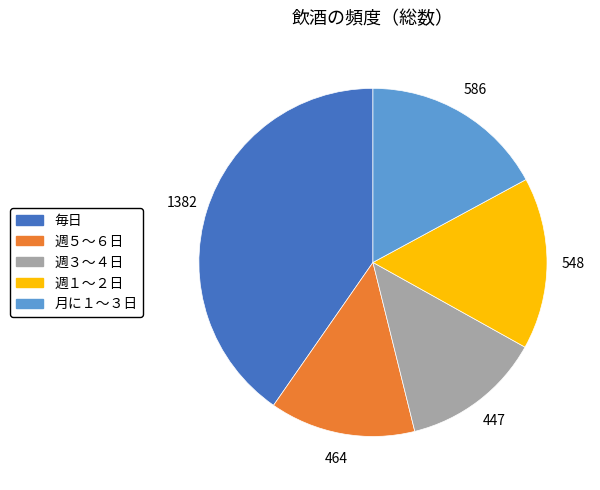

Count the number of slices in the pie.

5